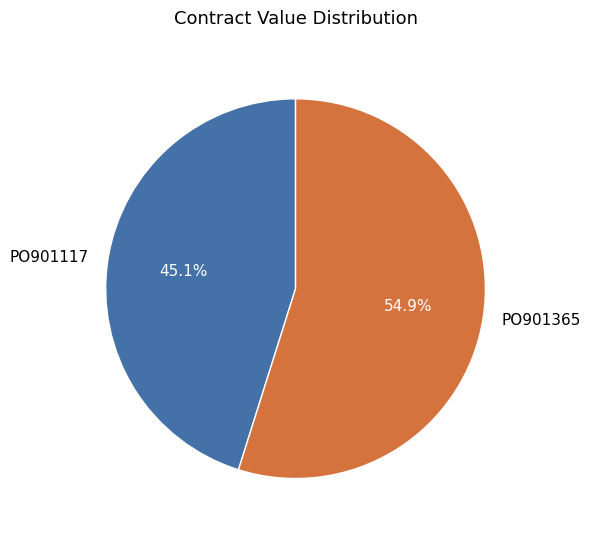

To the nearest percent, what is the average slice percentage?

50%